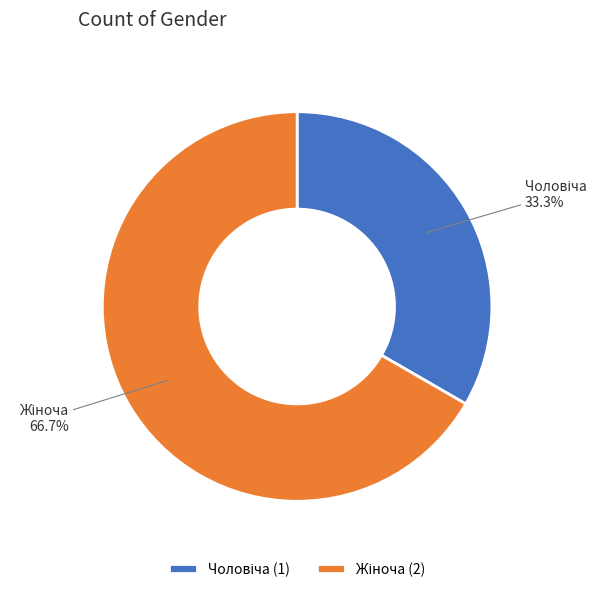

Does any single category account for the majority?

Yes